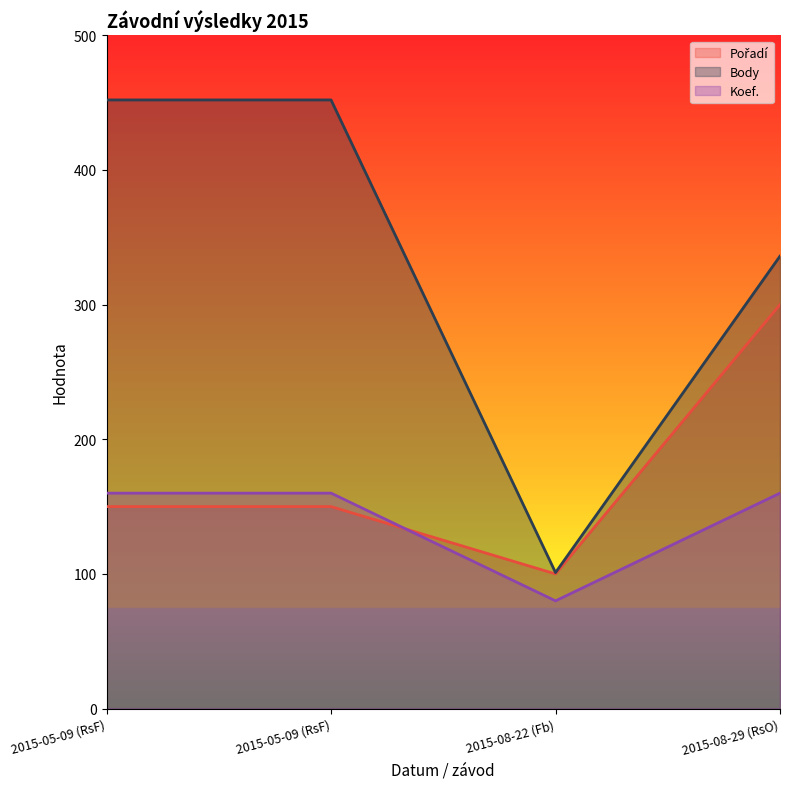

After their last crossing, which series has the higher values: Pořadí or Koef.?

Pořadí